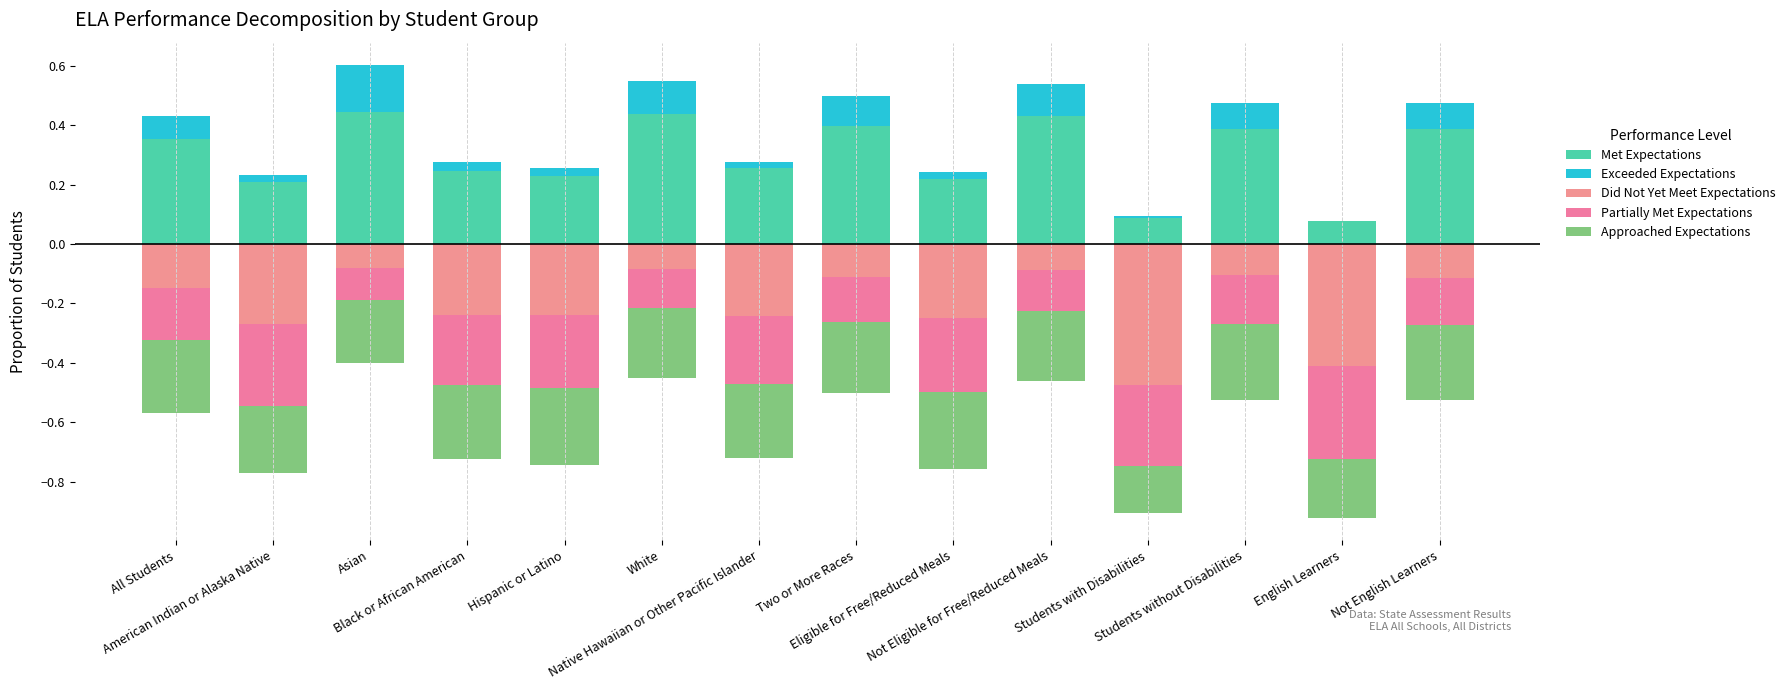

At Not English Learners, list the series in order from largest to smallest.

Met Expectations, Exceeded Expectations, Did Not Yet Meet Expectations, Partially Met Expectations, Approached Expectations